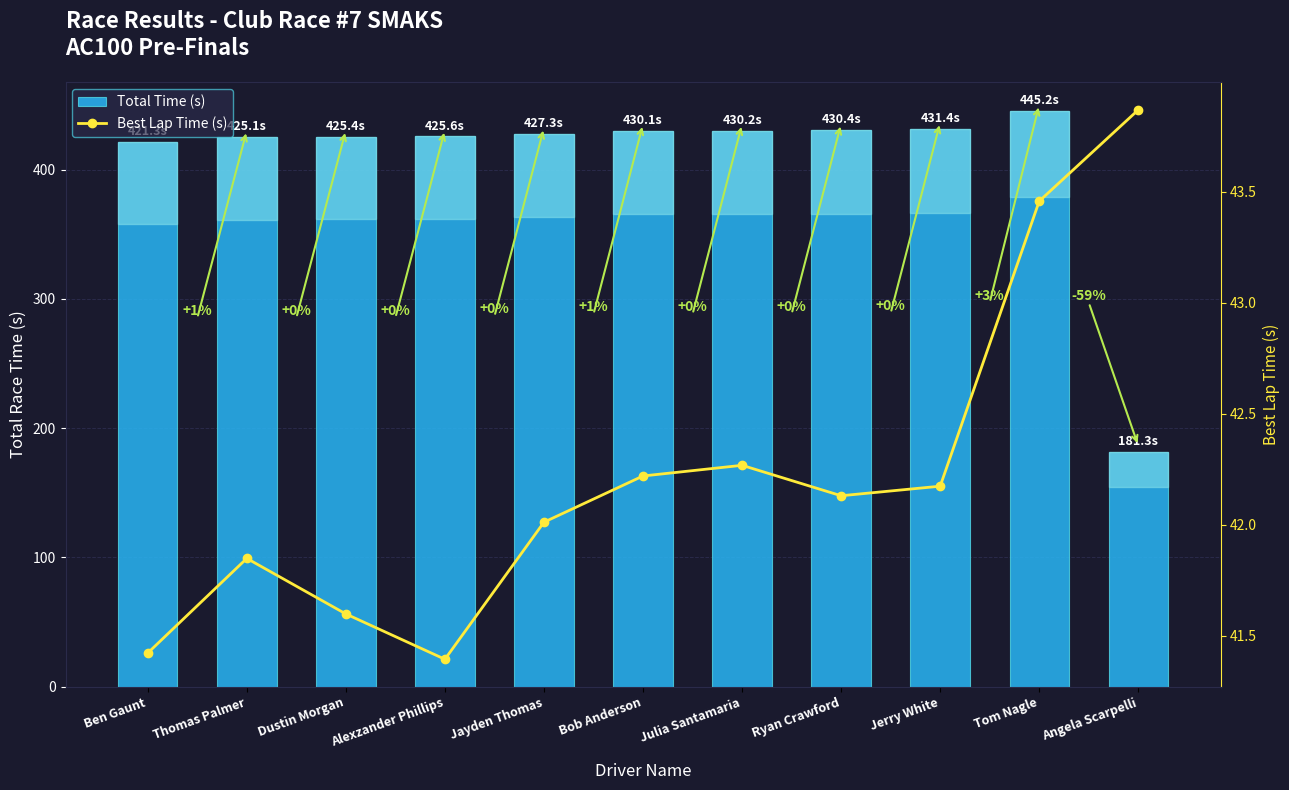

What position from the right is Ben Gaunt?

11